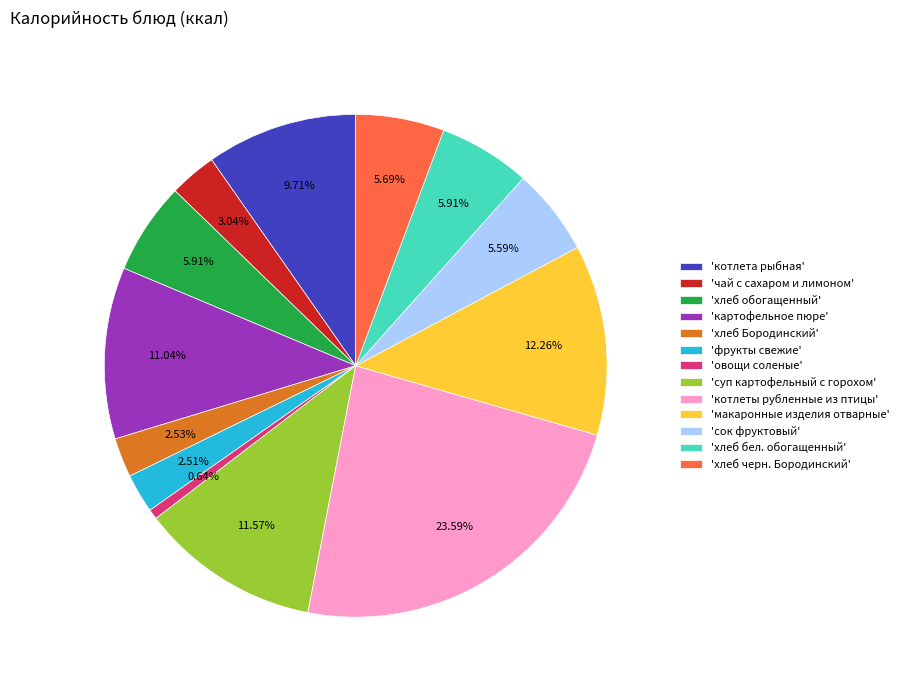

Which has a higher value, 'фрукты свежие' or 'хлеб обогащенный'?

'хлеб обогащенный'